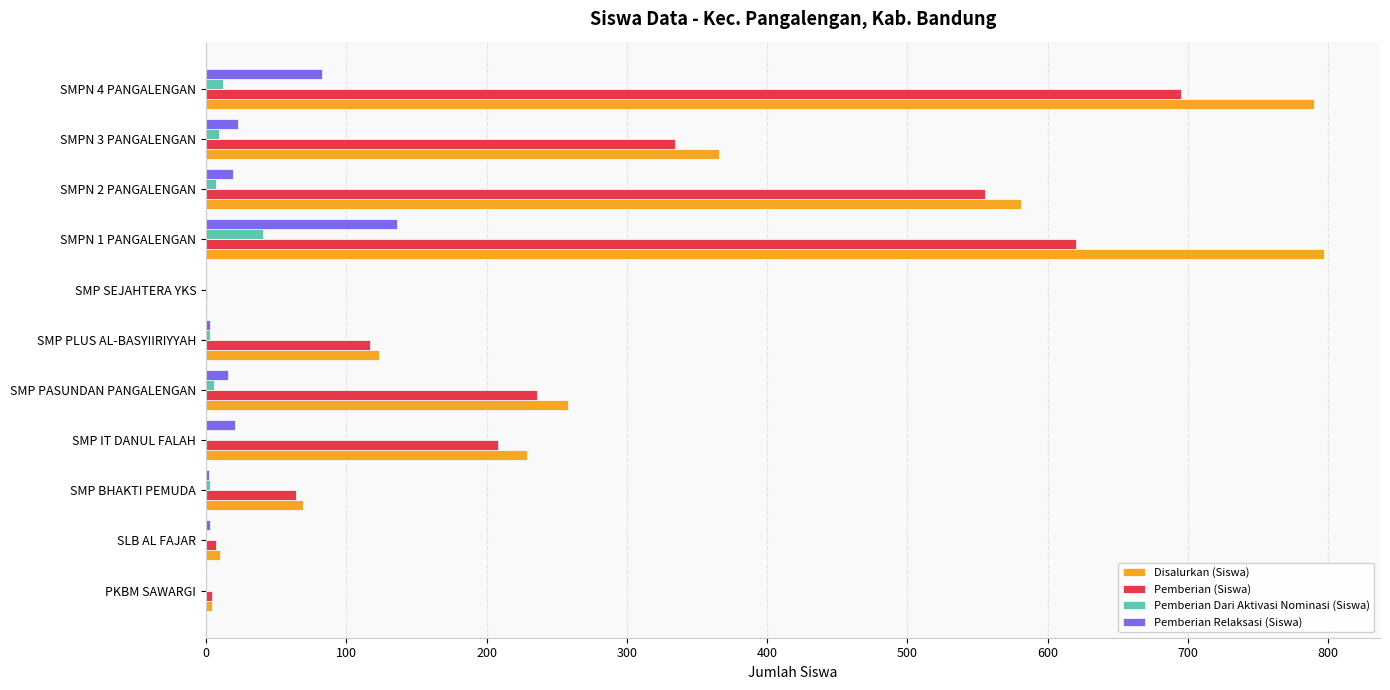

Which category has the highest value in the Pemberian (Siswa) series?

SMPN 4 PANGALENGAN